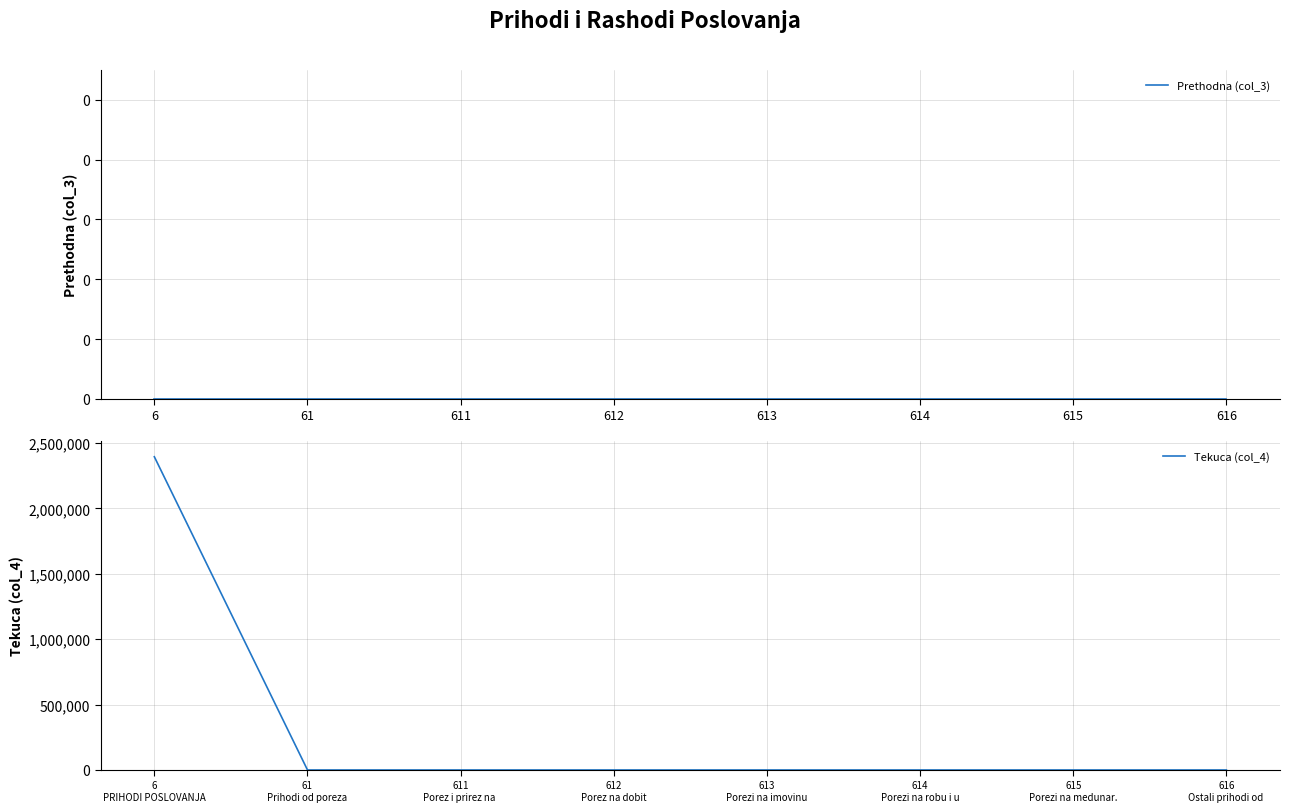

True or false: Tekuca (col_4) has more than 2 points higher than both neighbors.

False